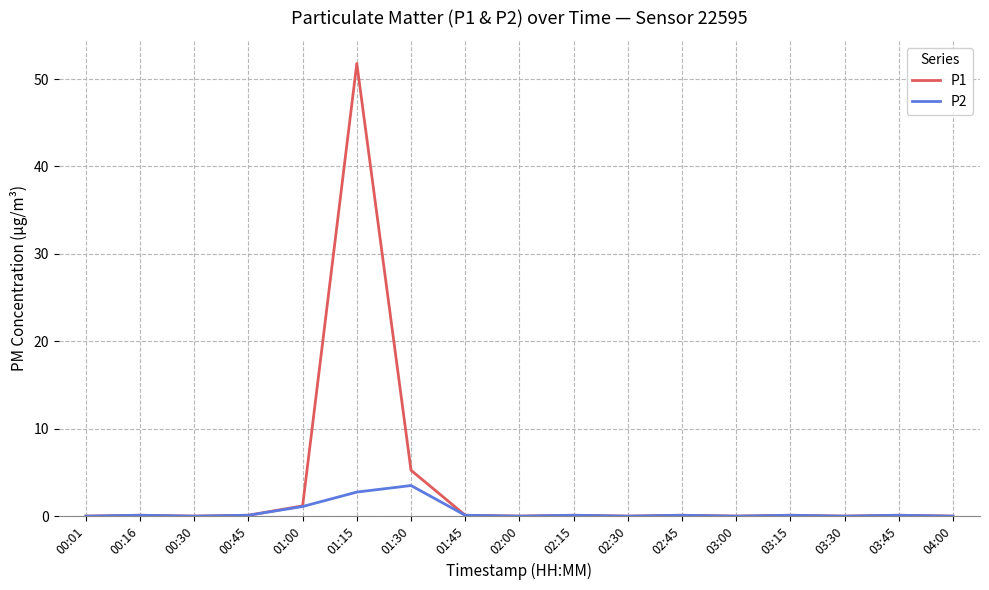

Which series has the largest total across all categories?

P1